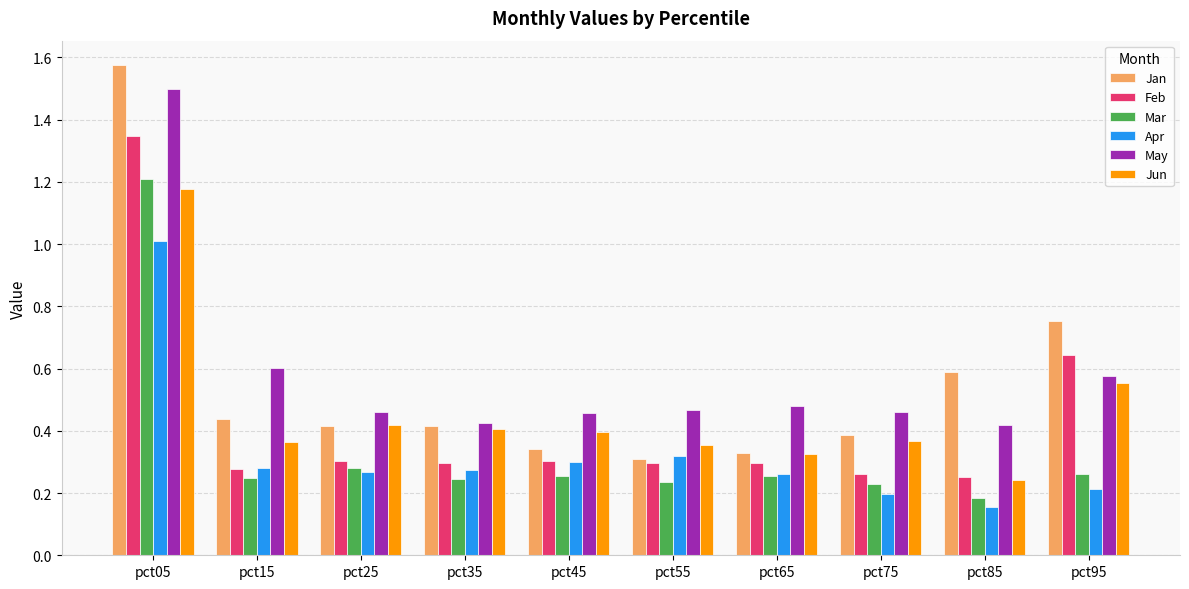

Which series has the widest spread of values?

Jan